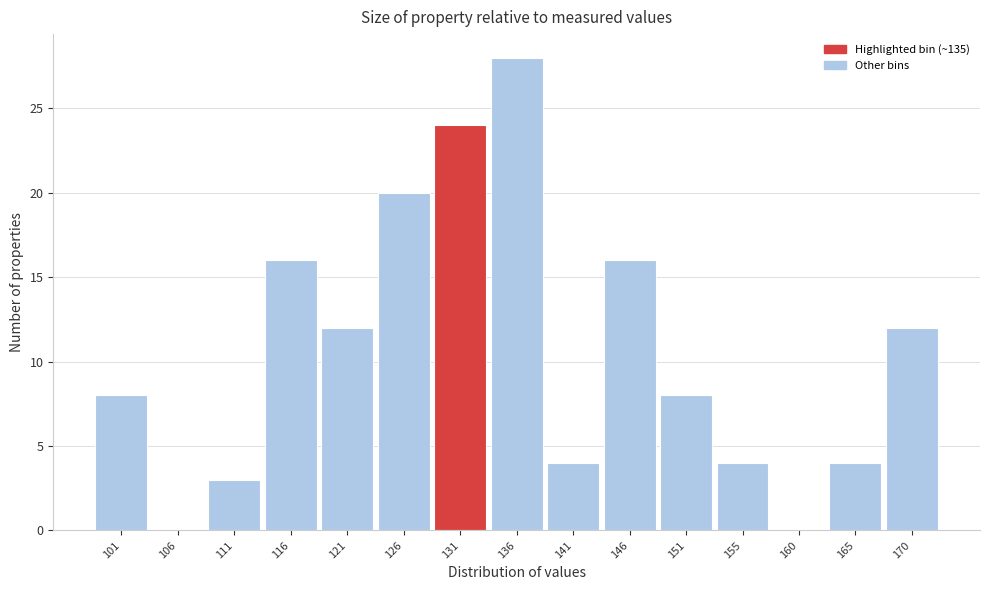

What is the change in value from 101 to 106?

-8